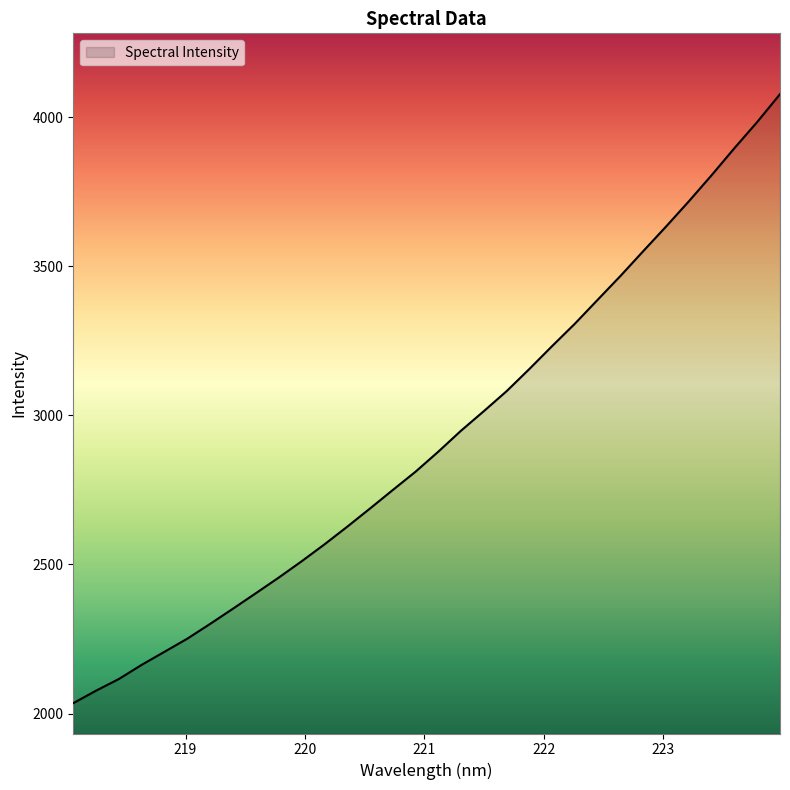

What is the minimum value shown in the chart?

2035.2